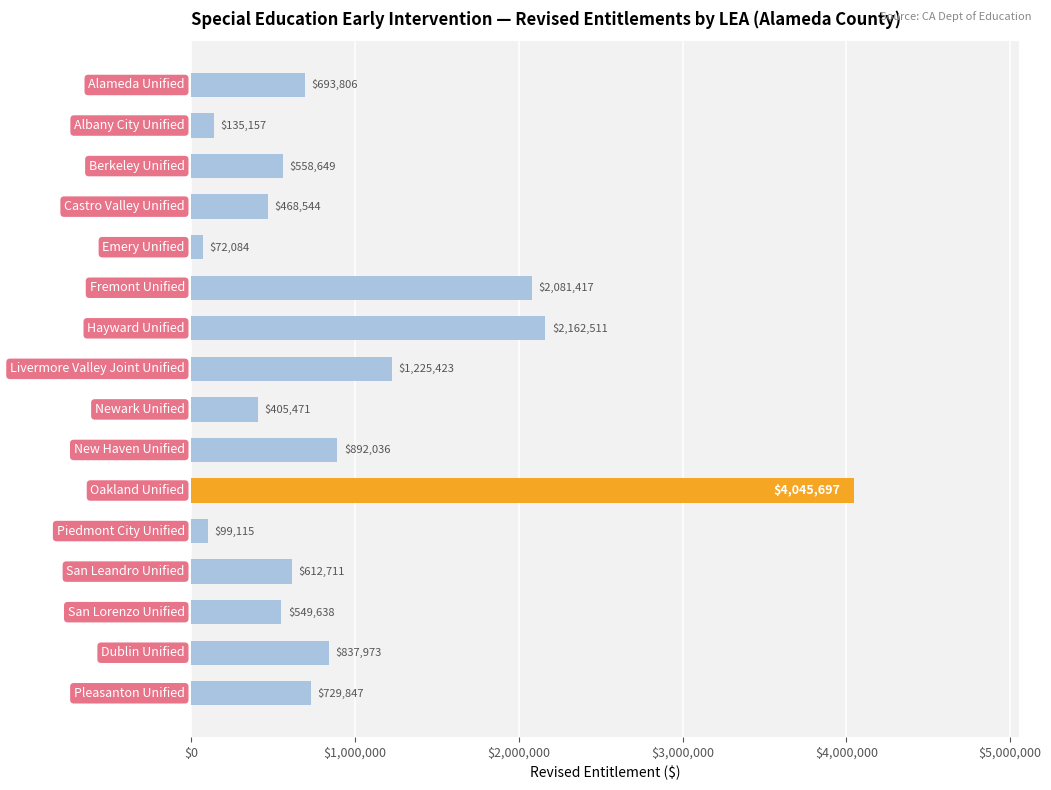

What is the value of the 1st bar from the top?

693806